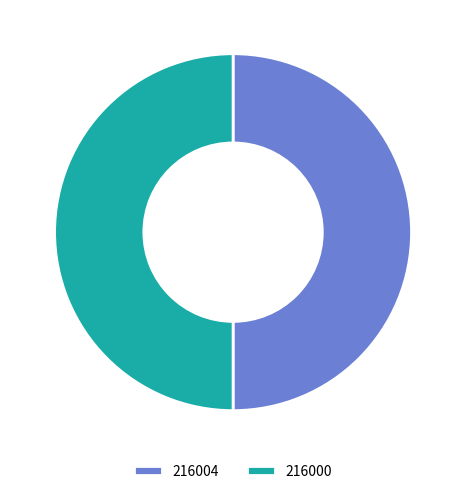

The 216004 slice represents 50% of the pie. True or false?

True